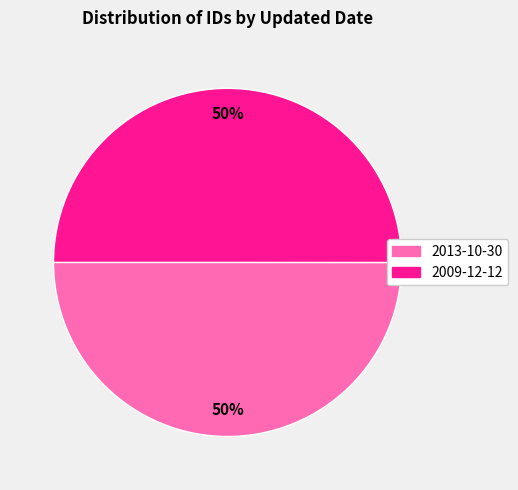

What is the ratio of the value at 2013-10-30 to the value at 2009-12-12?

1.0